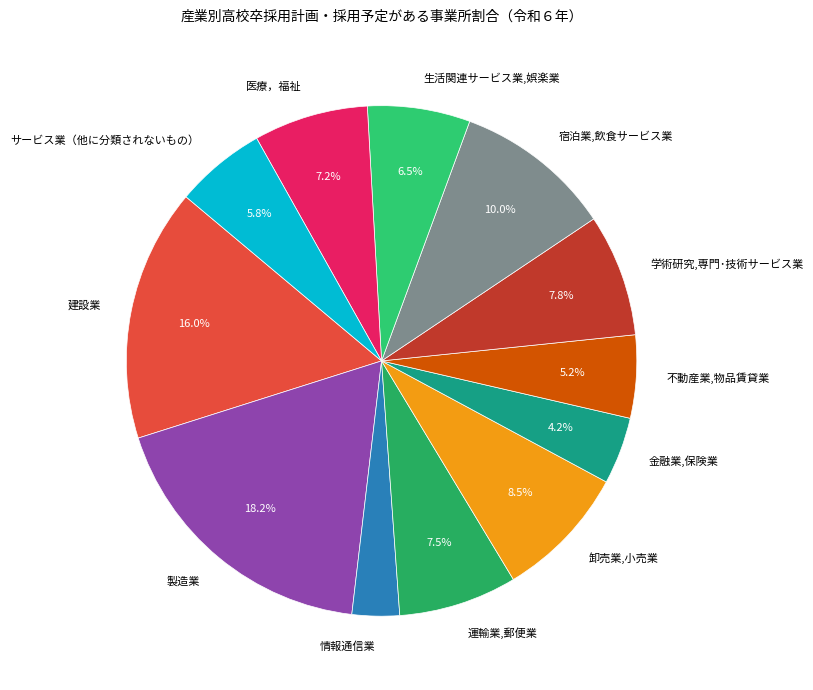

What is the ratio of the value at 金融業,保険業 to the value at 学術研究,専門･技術サービス業?

0.5